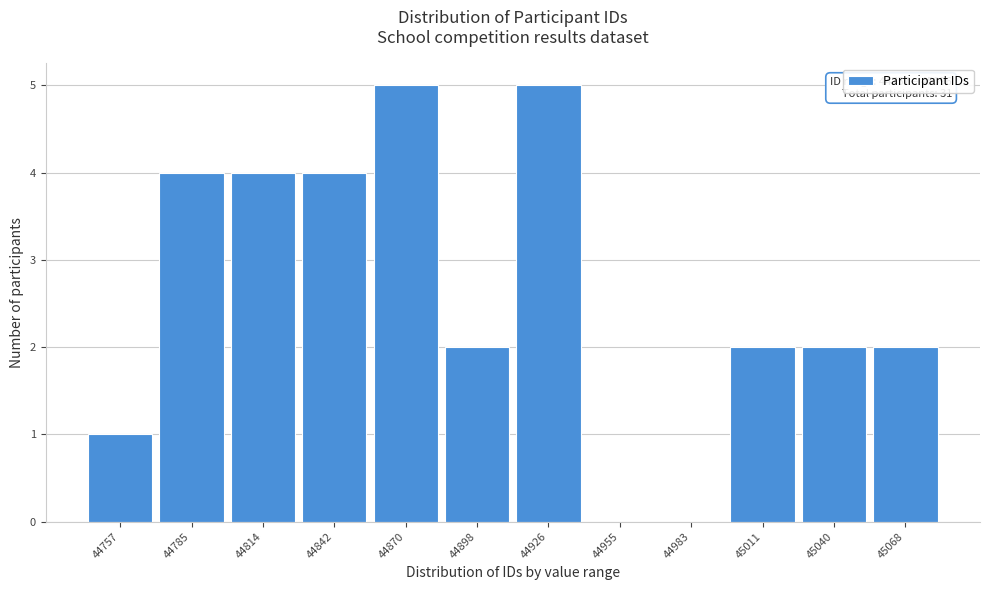

Reading left to right, transcribe all the data shown in this chart.

44757=1	44785=4	44814=4	44842=4	44870=5	44898=2	44926=5	44955=0	44983=0	45011=2	45040=2	45068=2